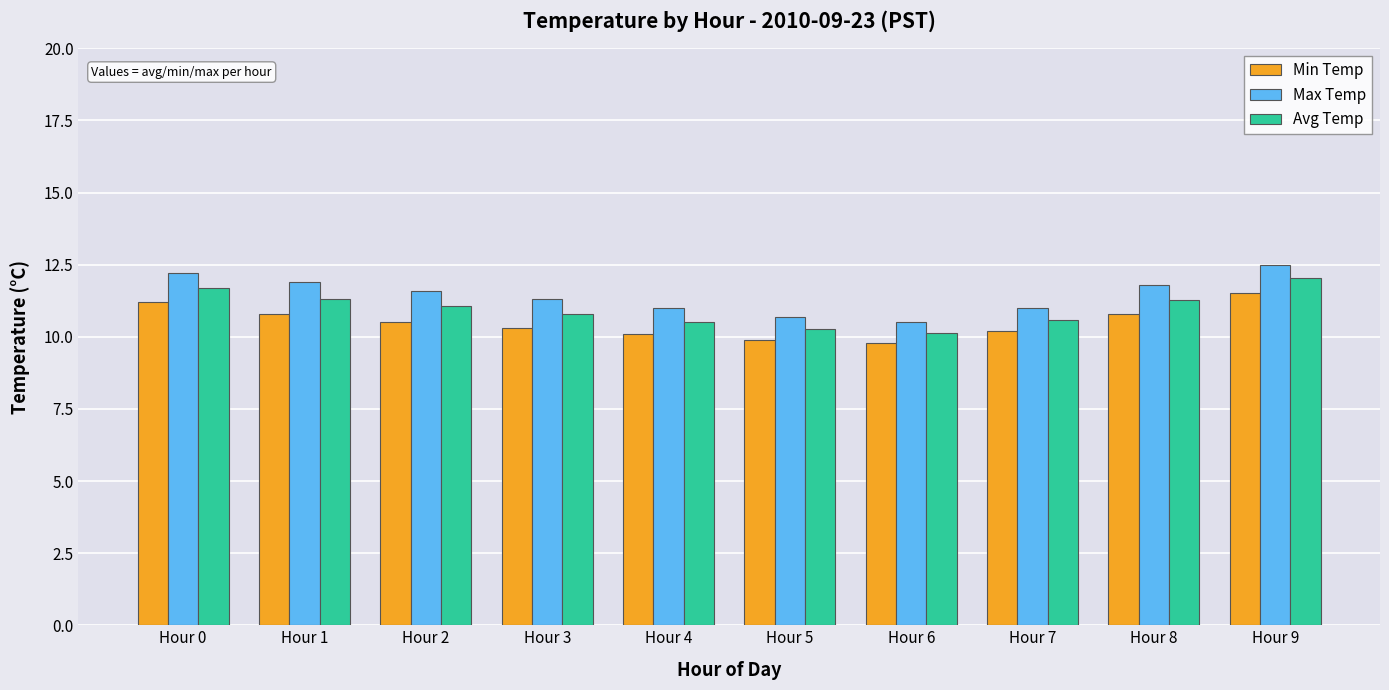

What is the sum of all Max Temp values?

114.5